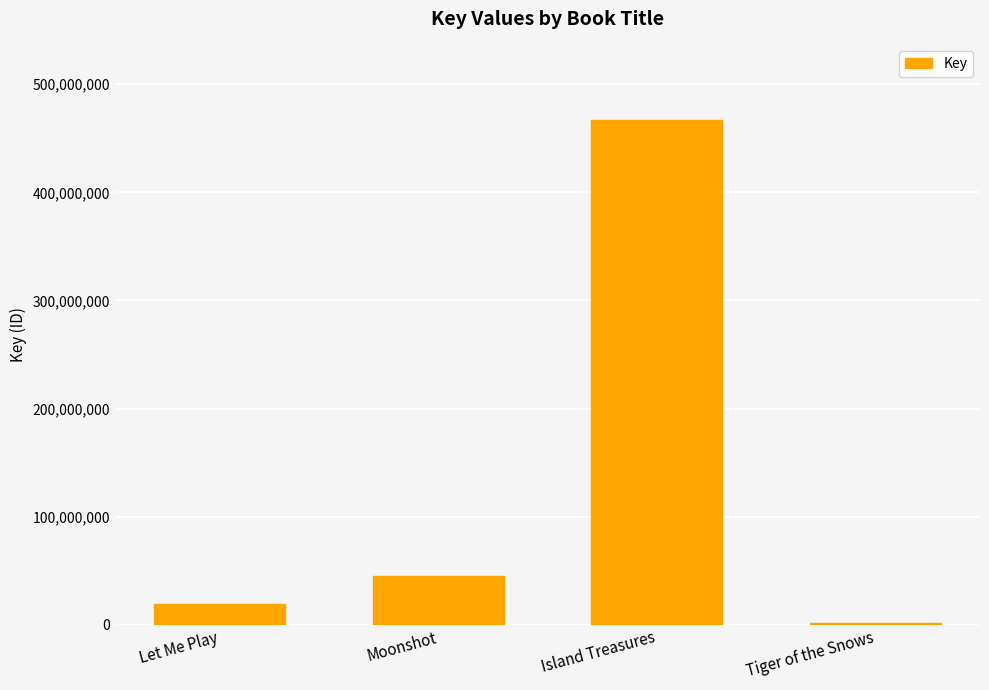

Which category has the highest value across all series?

Island Treasures